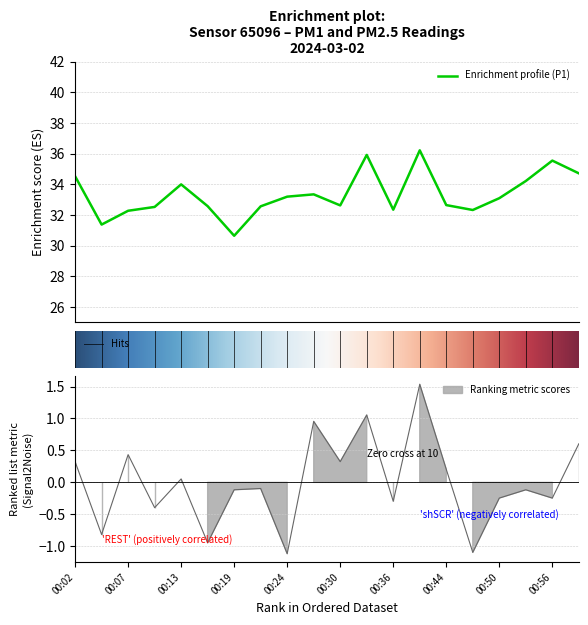

At how many categories does at least one series exceed 4?

20